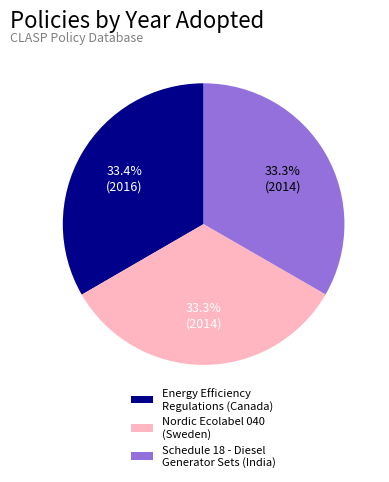

To the nearest percent, what is the average slice percentage?

33%